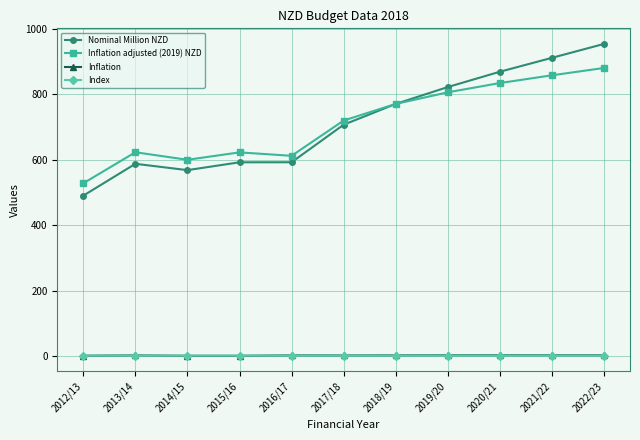

The Index series shows 1.1 at 2021/22. True or false?

True